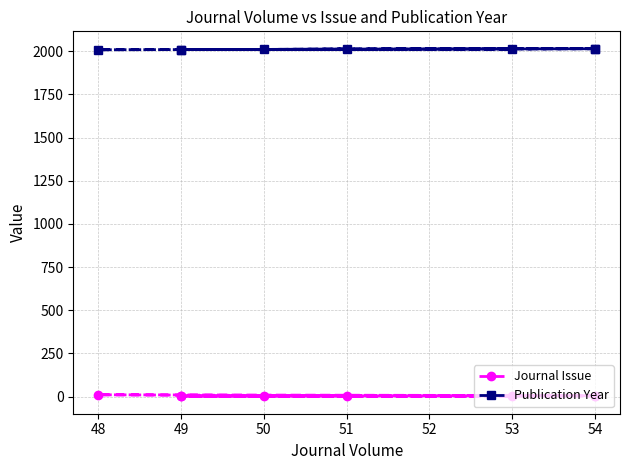

What is the sum of all Journal Issue values?

27